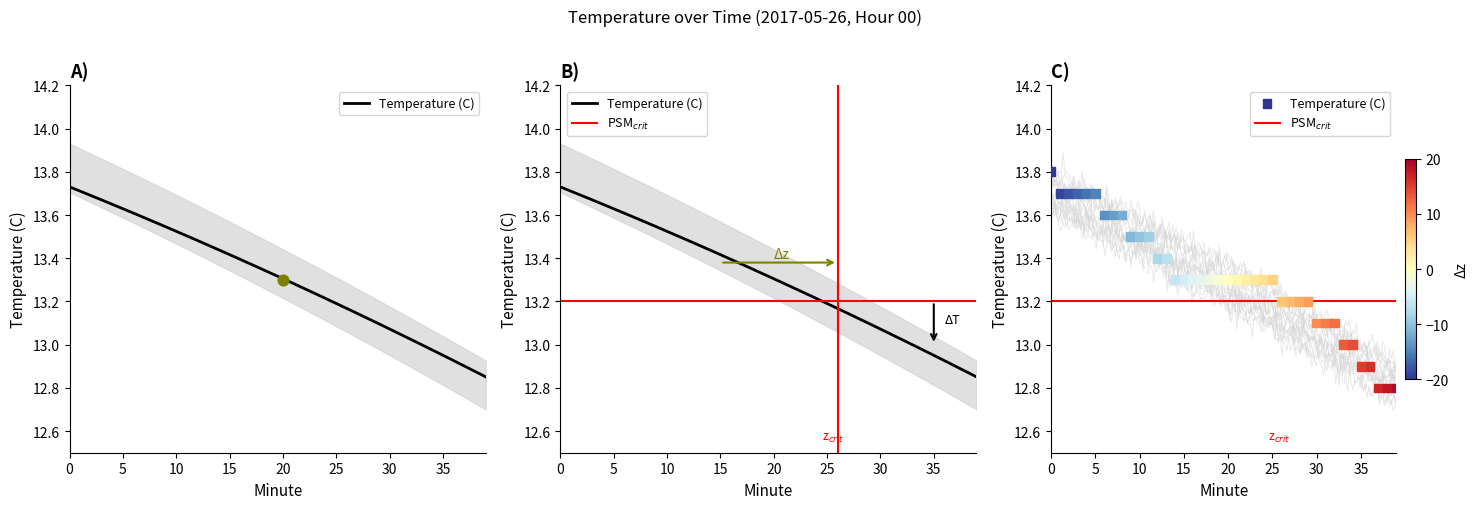

Between 13 and 14, which is larger?

13